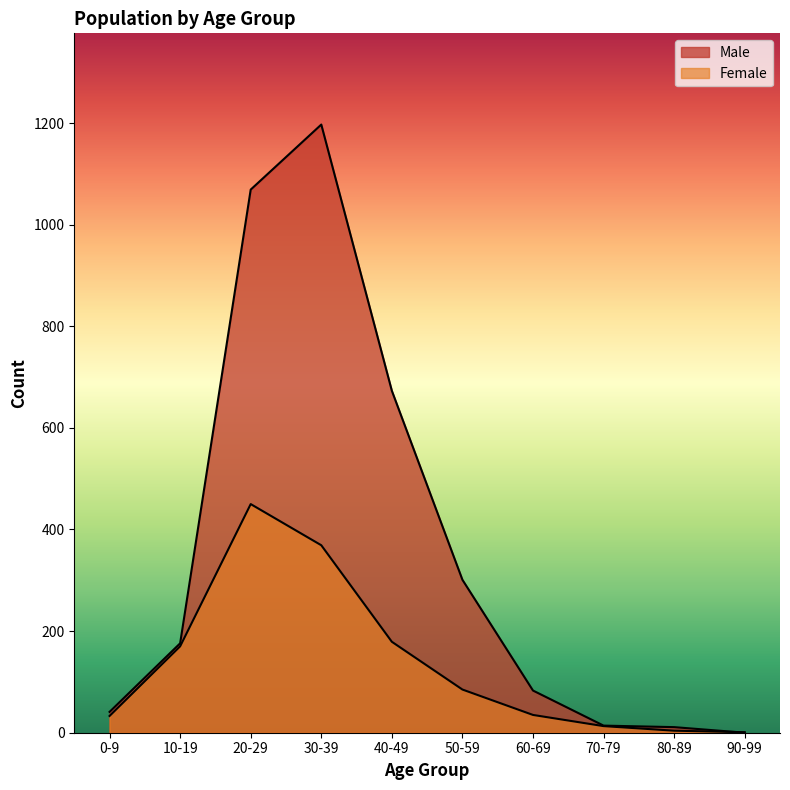

How many data points in Female are above 85?

4